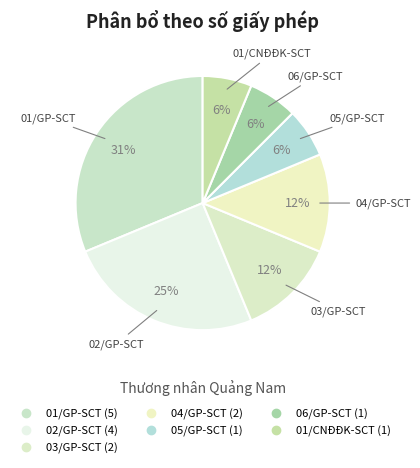

Rank the categories by value from lowest to highest.

05/GP-SCT, 06/GP-SCT, 01/CNĐĐK-SCT, 03/GP-SCT, 04/GP-SCT, 02/GP-SCT, 01/GP-SCT